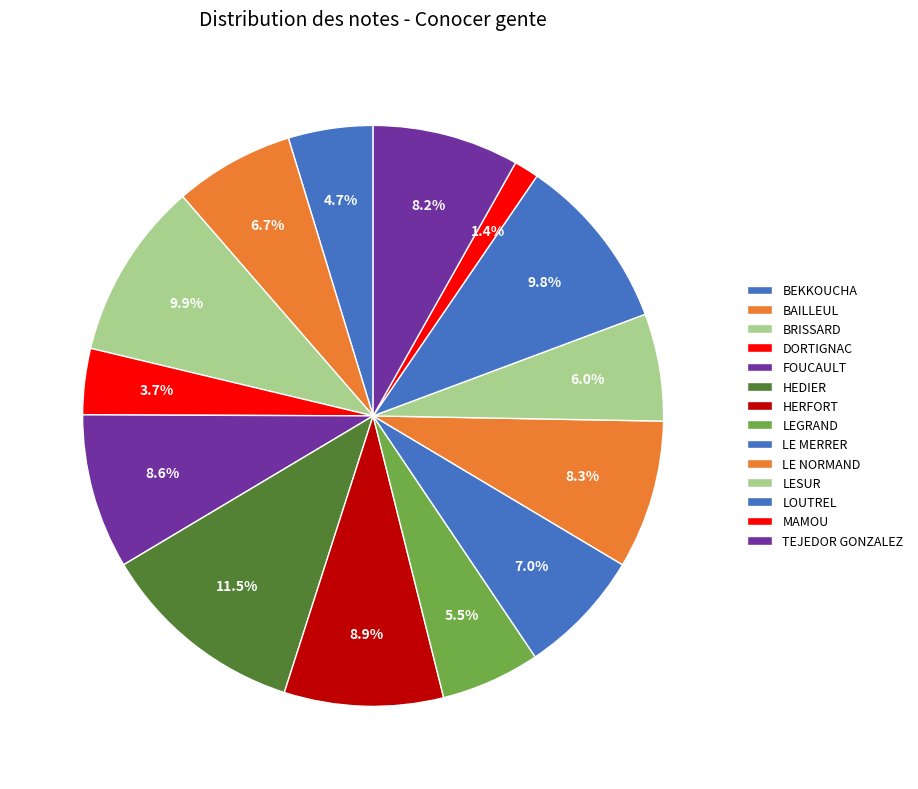

How many segments does this pie chart have?

14